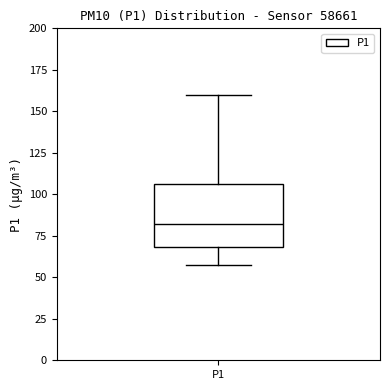

Where is the upper edge of the box for P1 on the y-axis? The values are not printed on the chart, so give them approximately, as read against the axis.

105